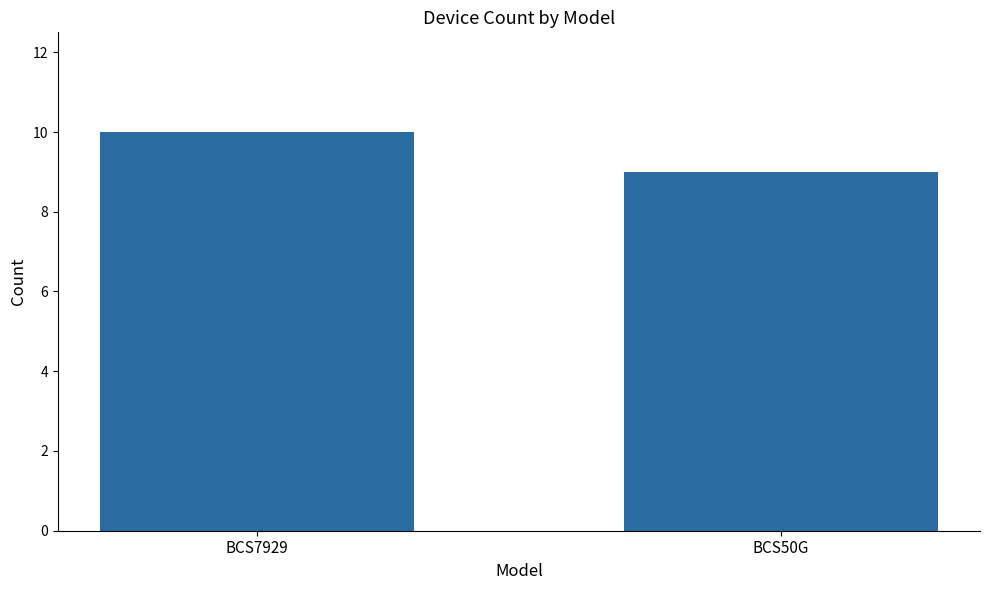

The value at BCS7929 is 3. True or false?

False